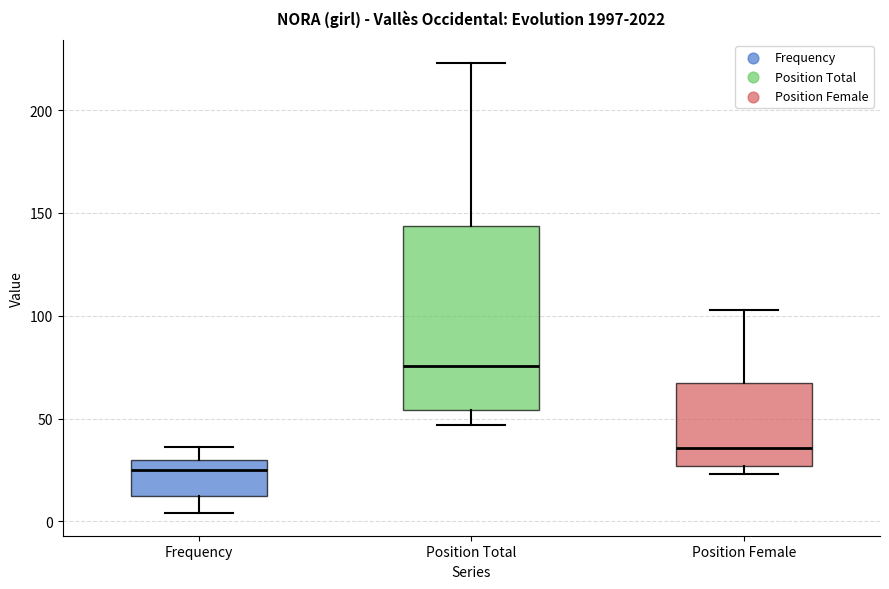

Where does the median line of the box for Position Total sit on the y-axis? The values are not printed on the chart, so give them approximately, as read against the axis.

75